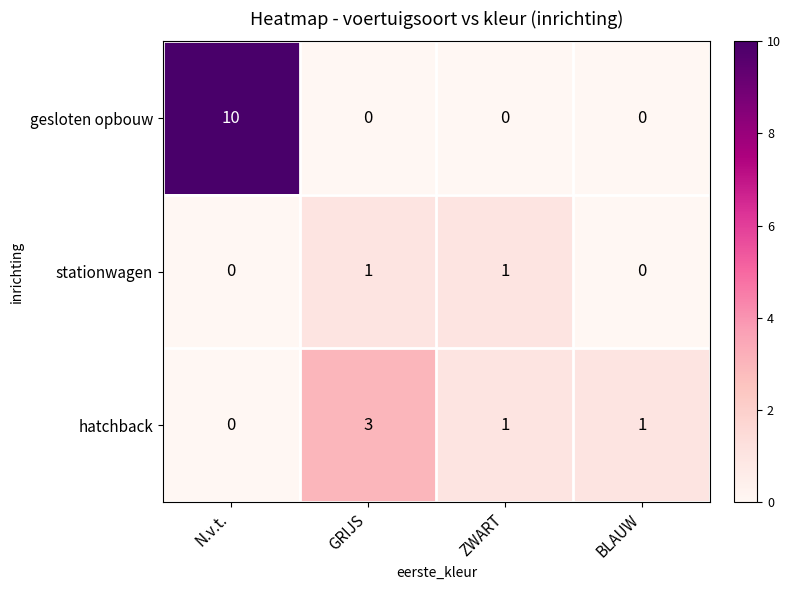

List the series in order of their overall mean, highest first.

gesloten opbouw, hatchback, stationwagen